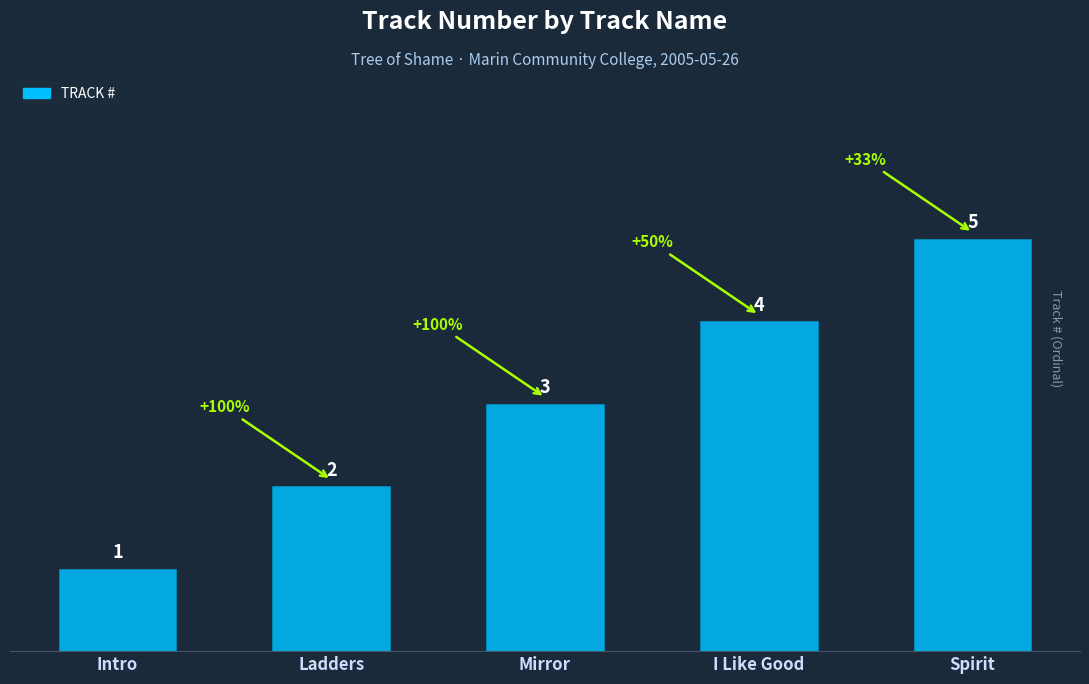

Where is the data nearest to the value 3?

Mirror